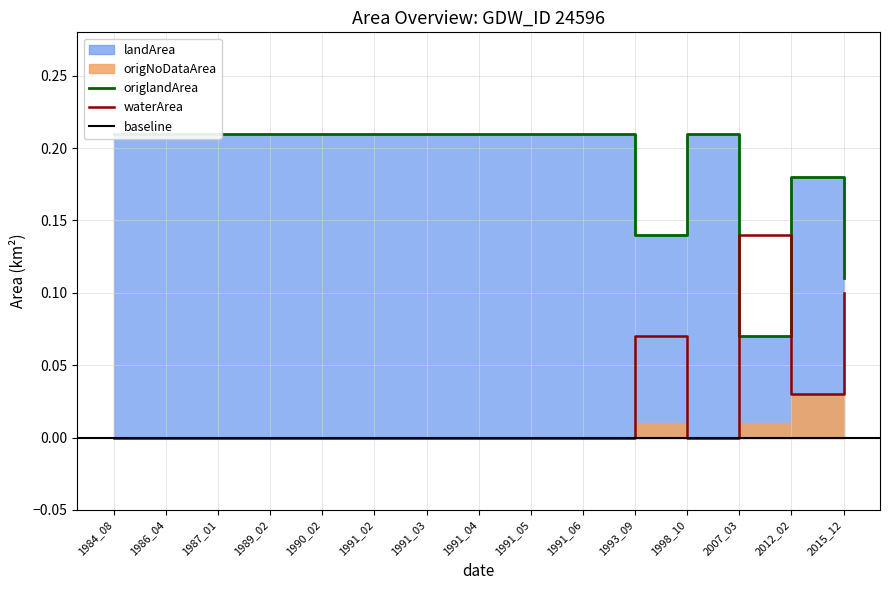

At which label does waterArea reach its peak?

2007_03